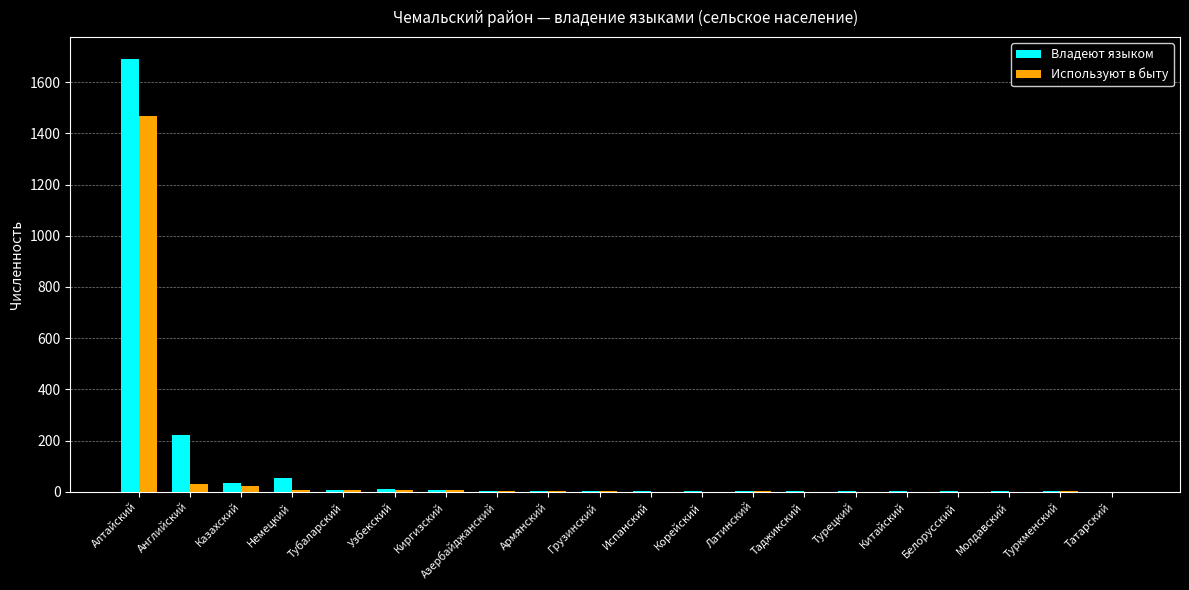

Which series has the largest total across all categories?

Владеют языком